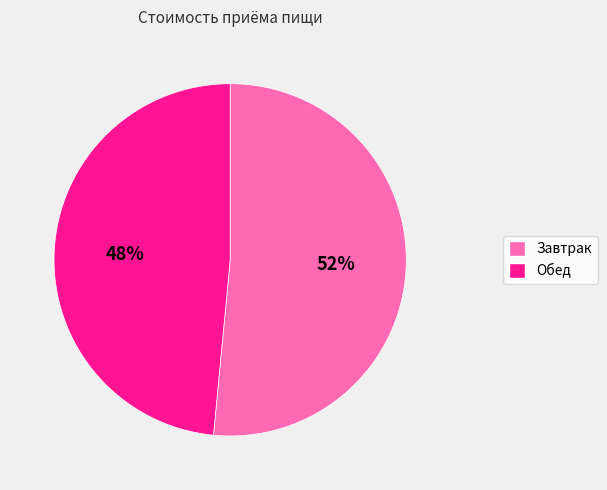

Is there any slice that represents more than half of the pie?

Yes